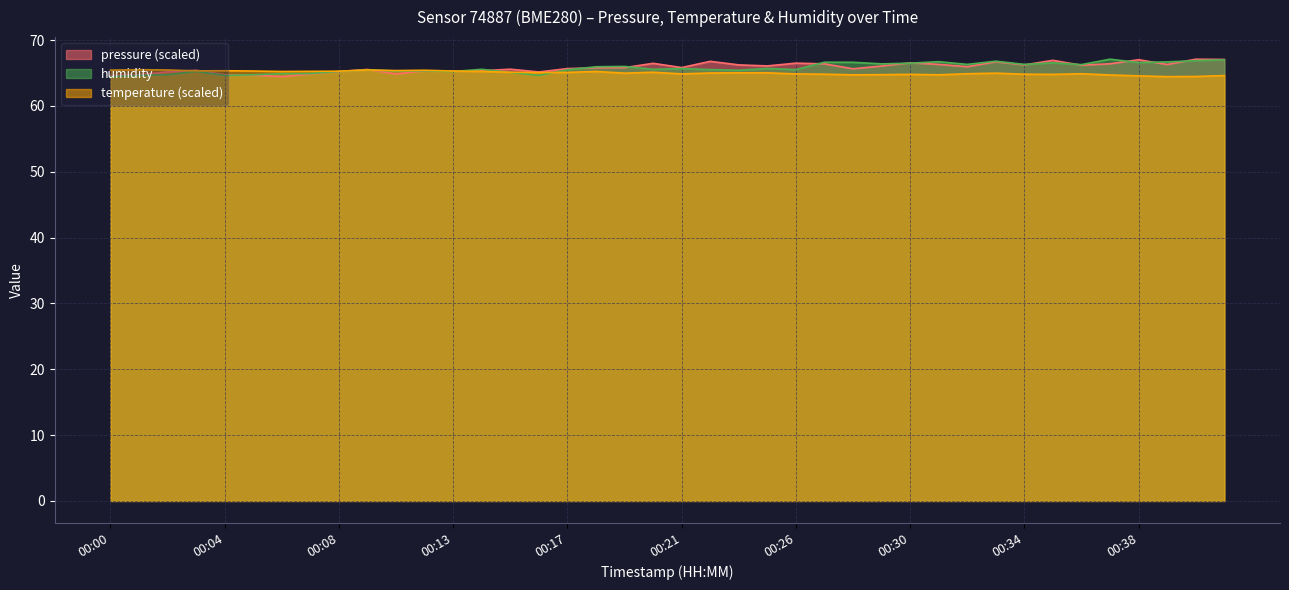

Where is pressure nearest to the value 65?

00:07